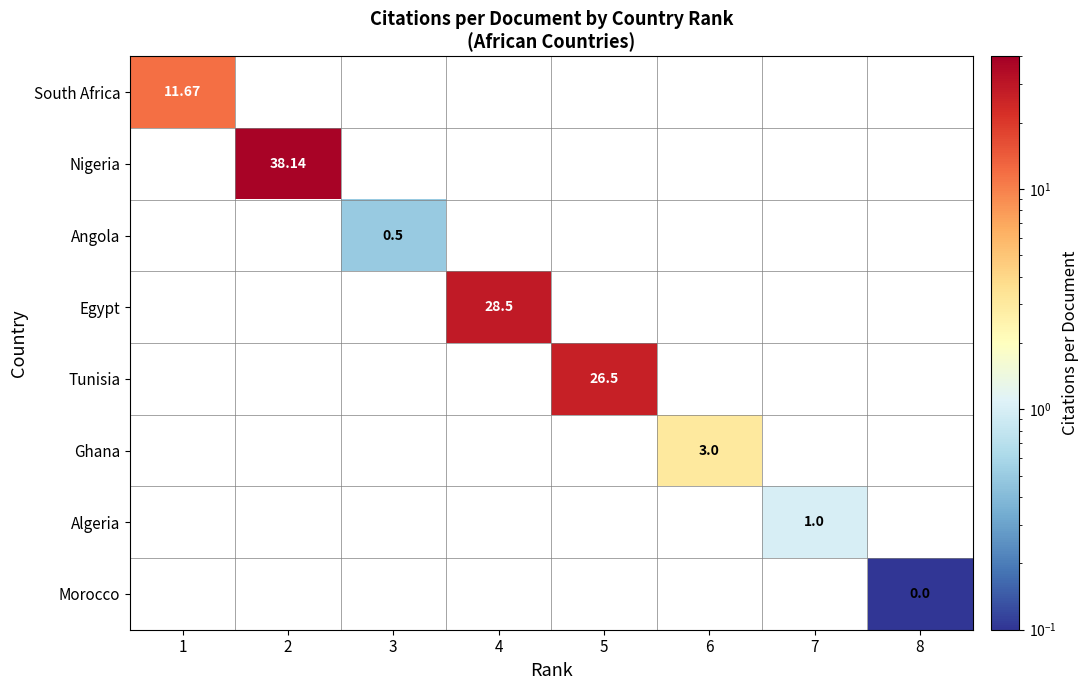

How many values in Morocco are above zero?

1